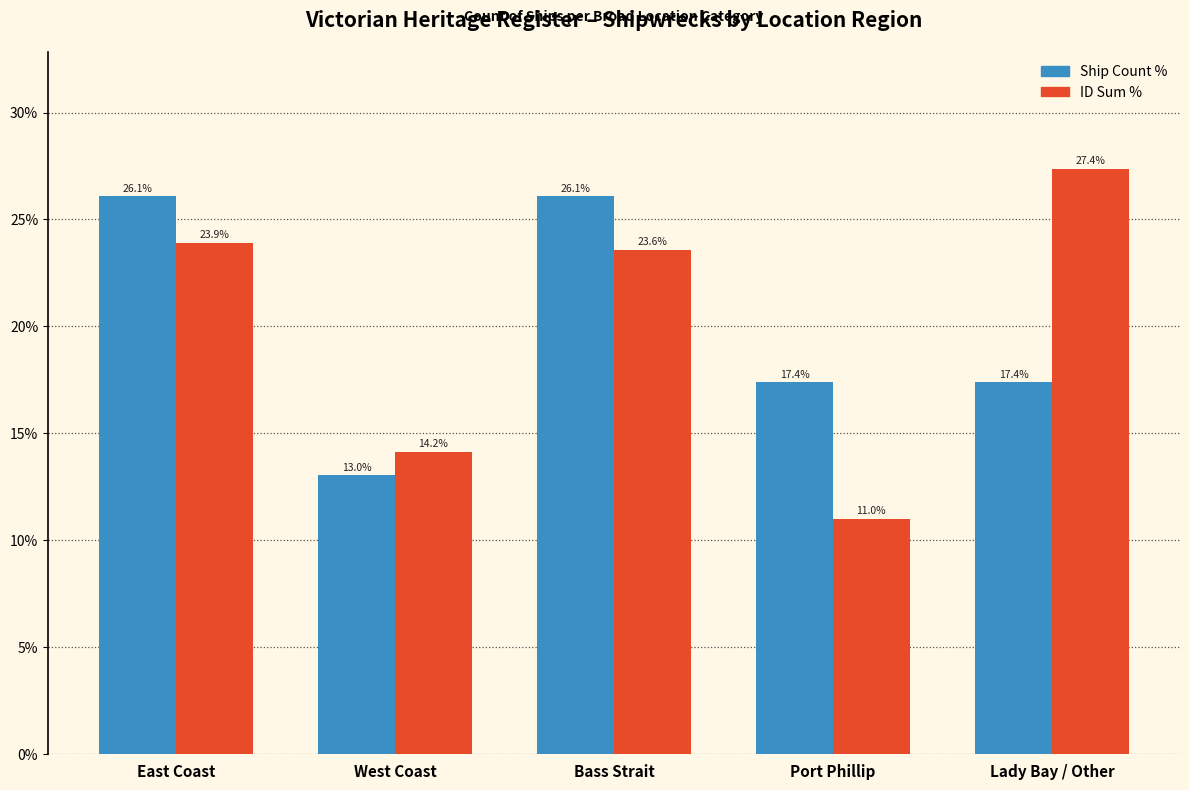

Reading left to right, transcribe all the data shown in this chart.

Ship Count %: 26.1	13.0	26.1	17.4	17.4
ID Sum %: 23.9	14.2	23.6	11.0	27.4